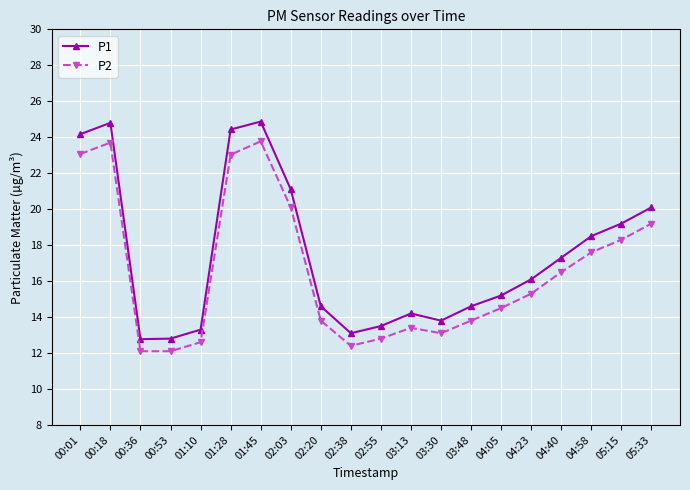

What is the minimum value shown in the chart?

12.1